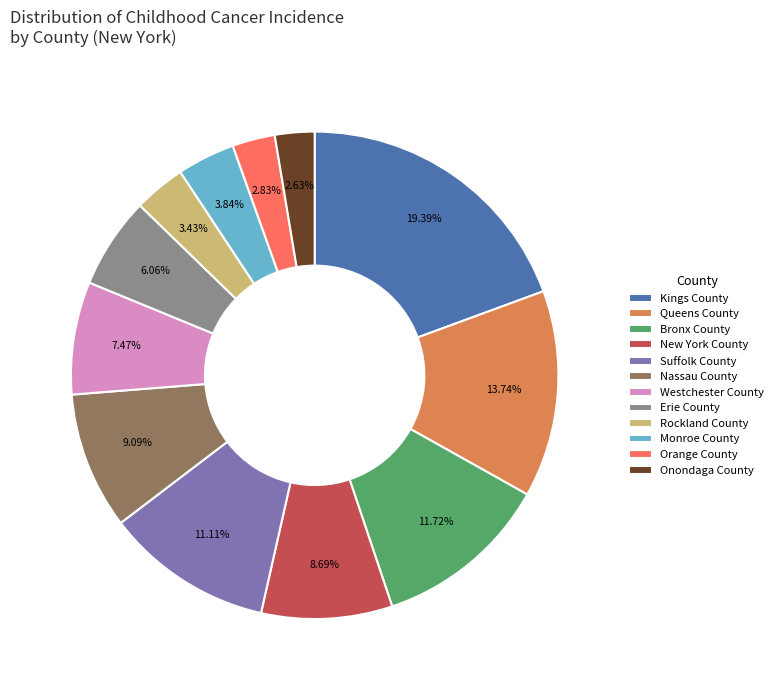

Is Kings County the majority of the pie?

No